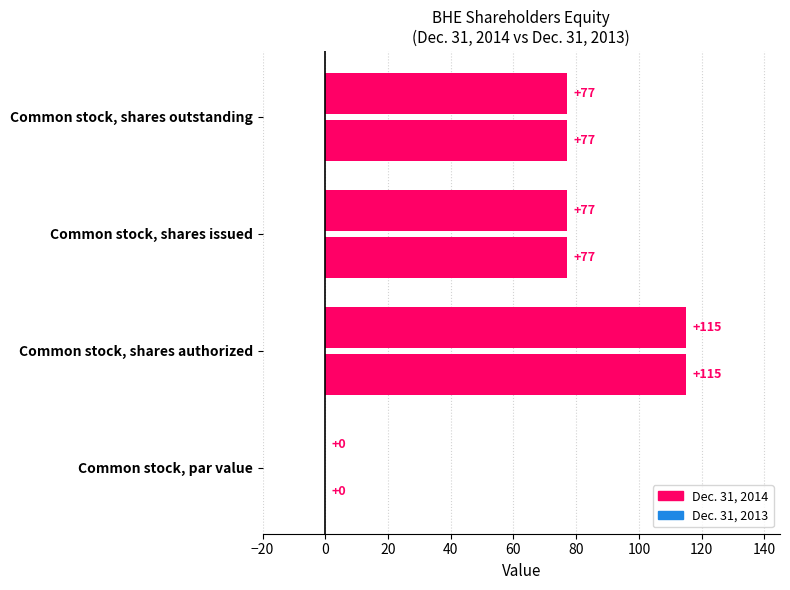

What is the average value of the Dec. 31, 2014 series?

67